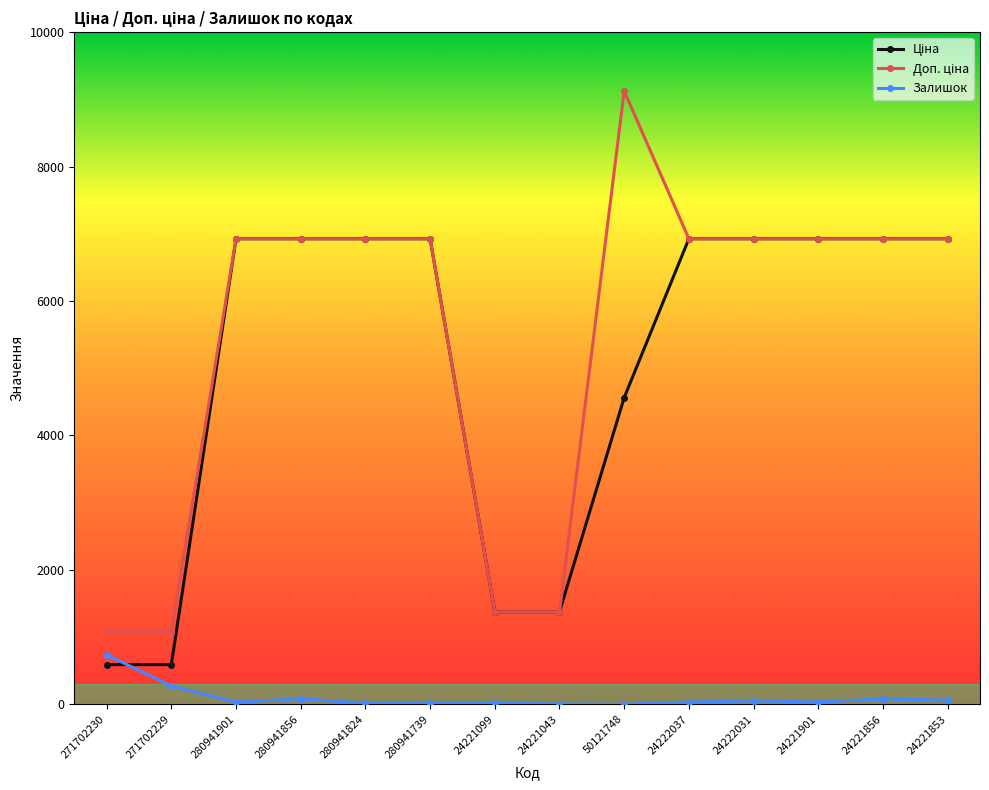

The Залишок series shows 272.0 at 271702229. True or false?

True